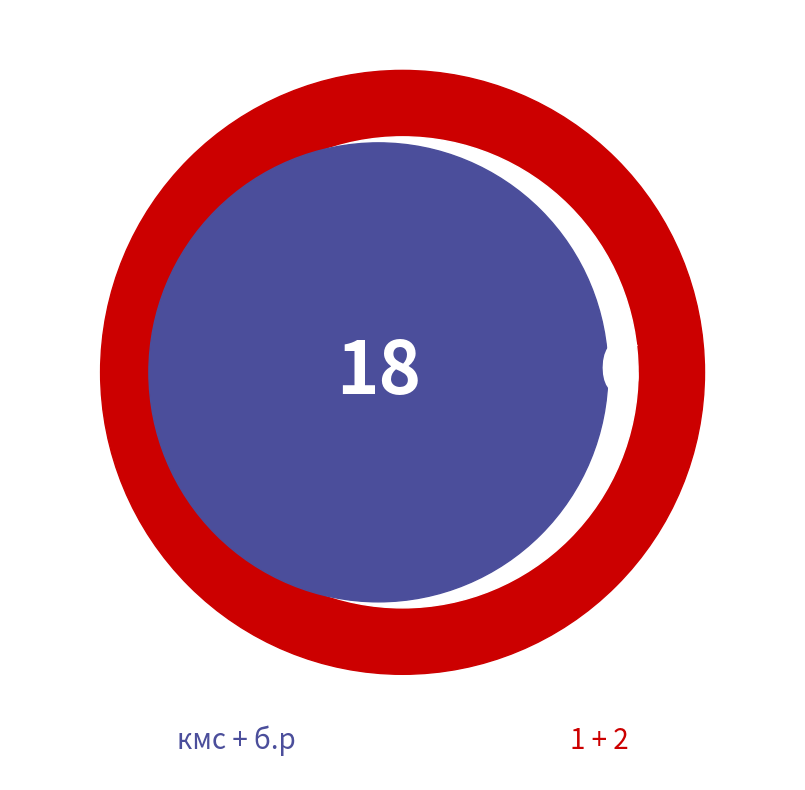

True or false: 1 accounts for 64% of the total.

True